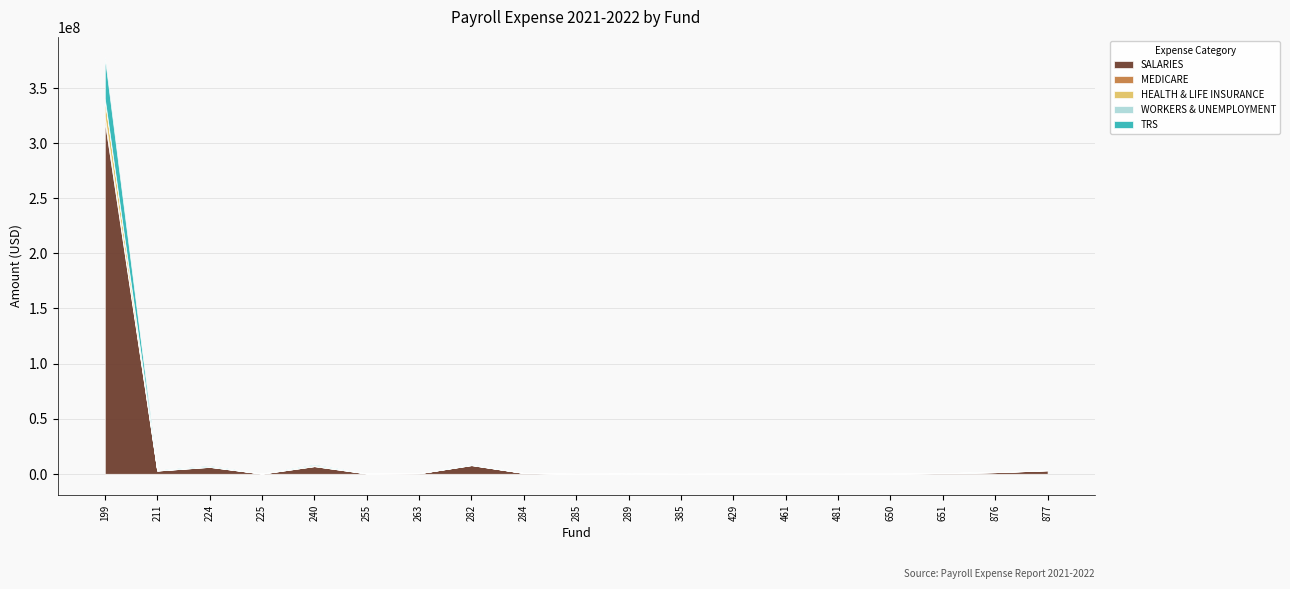

Reading left to right, transcribe all the data shown in this chart.

SALARIES: 319657784.8	2865917.4	6185568.0	167084.7	6858993.8	265382.3	487169.3	7768510.6	695027.9	15987.3	234652.8	16024.1	134596.3	112274.0	61533.1	135689.7	613860.3	1380161.4	3081140.6
MEDICARE: 4603406.8	39296.3	84182.4	2403.3	93781.9	3722.8	6952.4	108295.8	9406.4	229.9	2998.3	215.0	1916.6	1727.8	858.1	1122.9	7265.2	19442.3	42531.5
HEALTH & LIFE INSURANCE: 15213174.3	121252.9	364683.3	3324.8	638521.2	4057.9	9501.5	243901.3	23267.4	332.5	3270.8	836.2	2616.6	11.9	3949.9	3590.8	21138.5	51803.2	192005.7
WORKERS & UNEMPLOYMENT: 942612.7	7015.8	14291.5	384.0	106100.9	620.7	1277.0	18885.2	1476.3	37.4	488.6	0.0	314.9	244.2	142.8	186.8	2698.2	16933.9	38257.5
TRS: 37319032.9	285218.8	673950.5	18460.3	737484.1	26591.0	53392.9	399606.9	11985.3	464.7	15841.6	324.8	7009.9	4201.2	1495.2	4033.2	15385.8	101070.0	100038.7